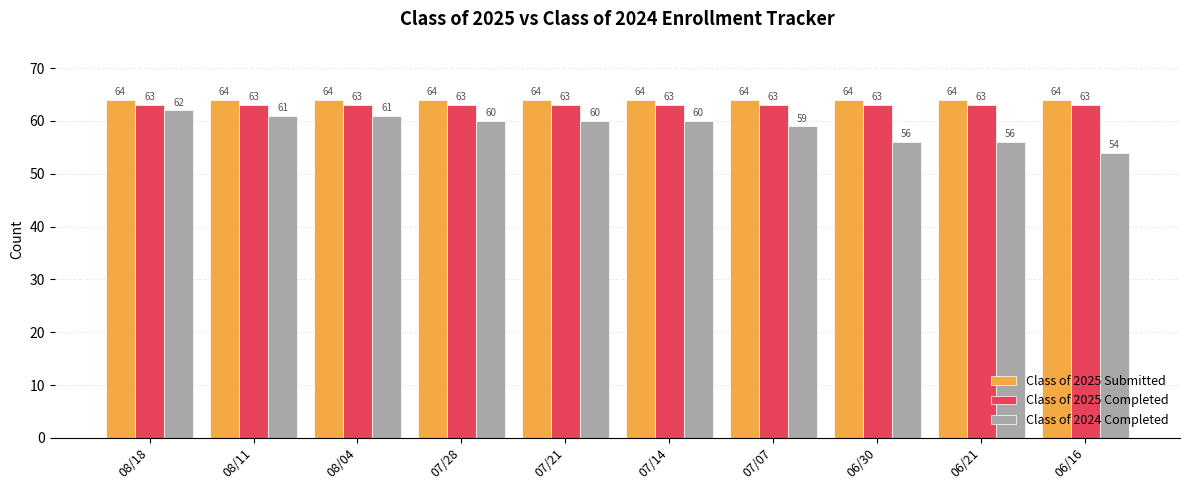

At 06/16, list the series in order from largest to smallest.

Class of 2025 Submitted, Class of 2025 Completed, Class of 2024 Completed